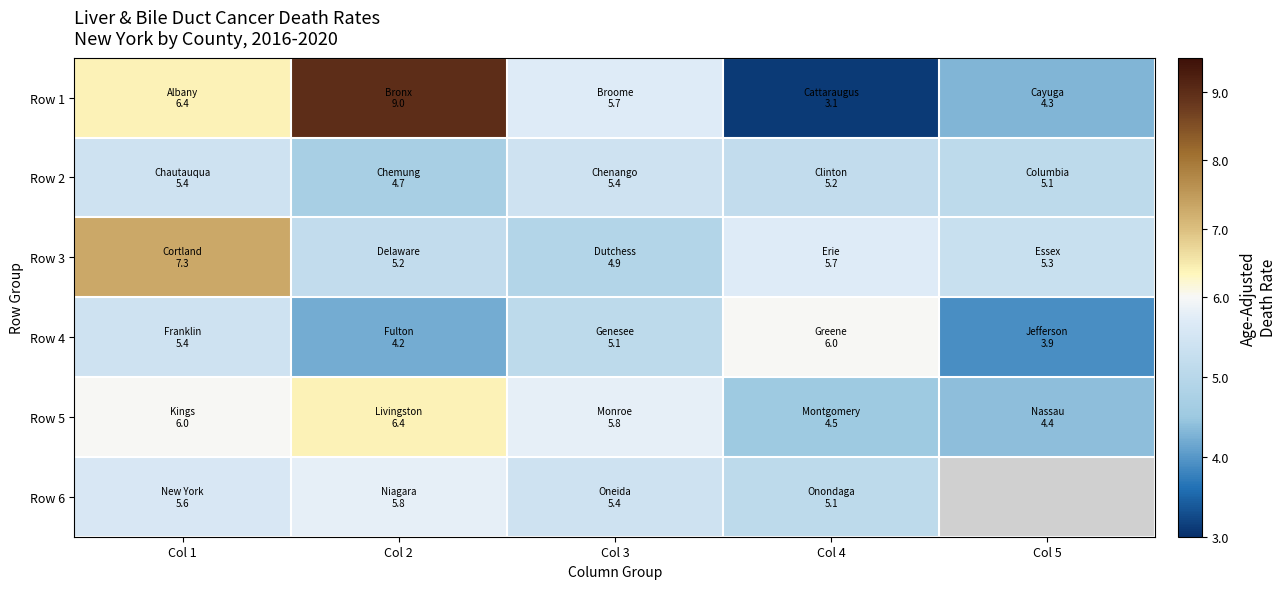

Is the value of Row 3 at Col 1 greater than the value of Row 4 at Col 1?

Yes